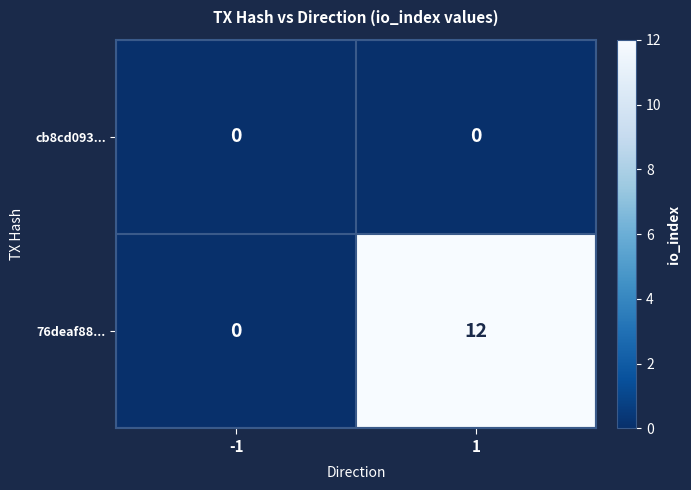

Between -1 and 1, which series saw the biggest shift?

76deaf88...